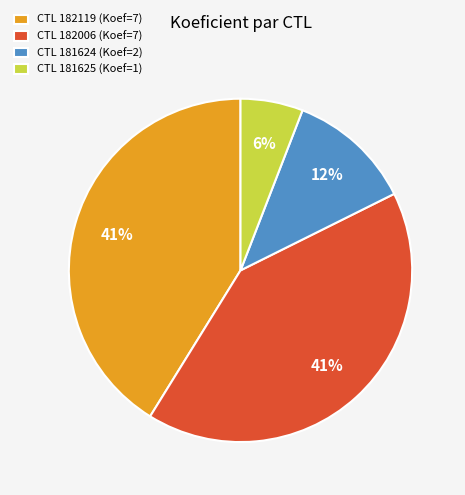

What is the smallest slice in the pie chart?

CTL 181625 (Koef=1)